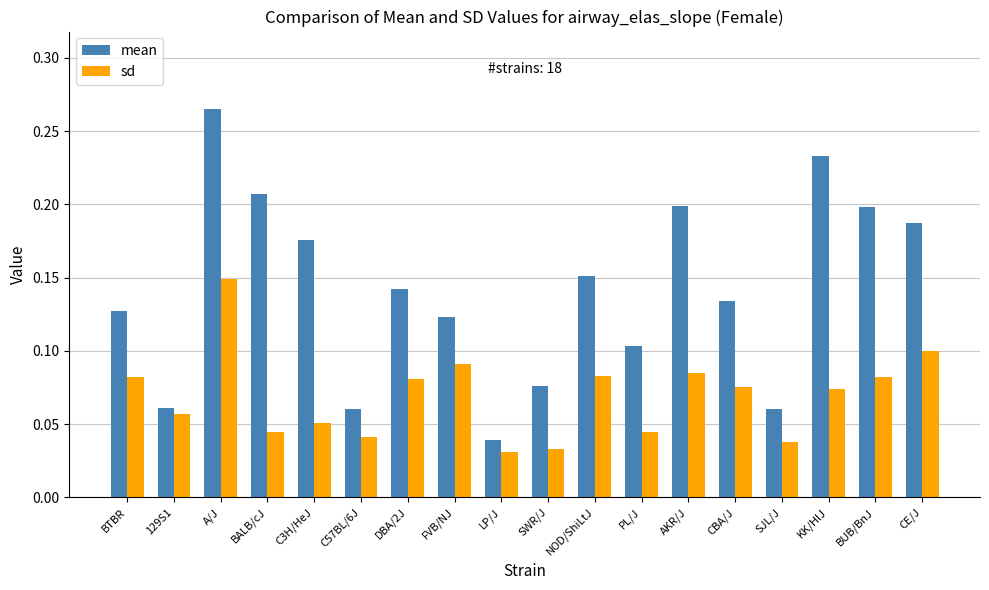

How many groups of bars are there?

18